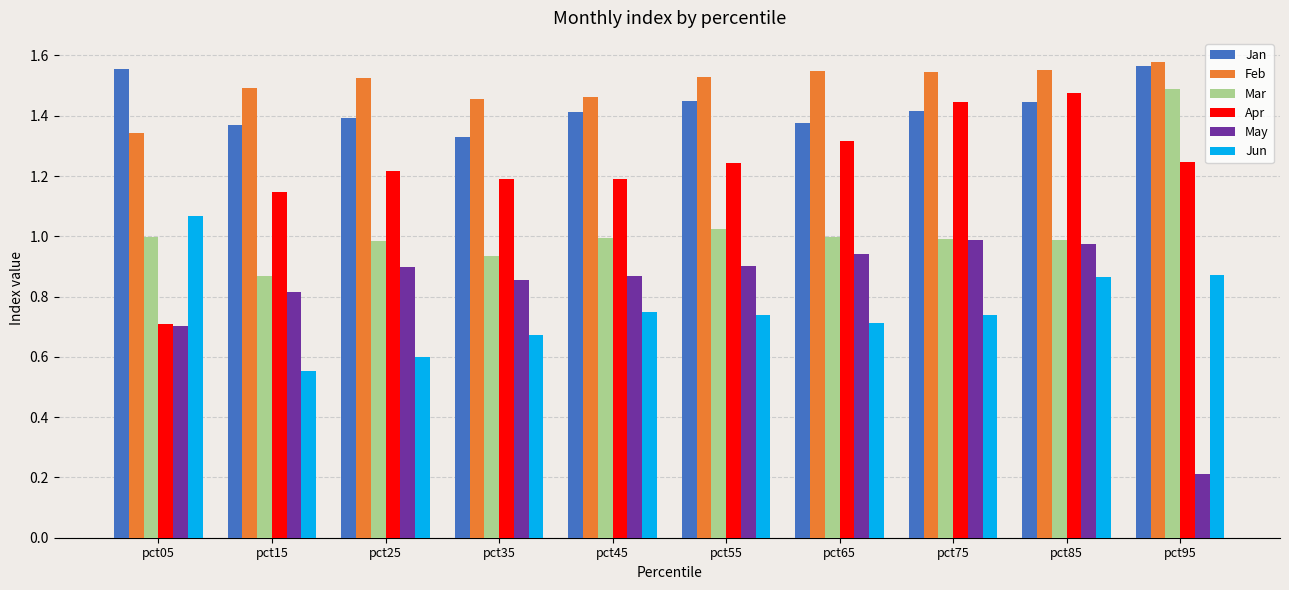

True or false: Mar has a value of 1.0 at pct85.

True